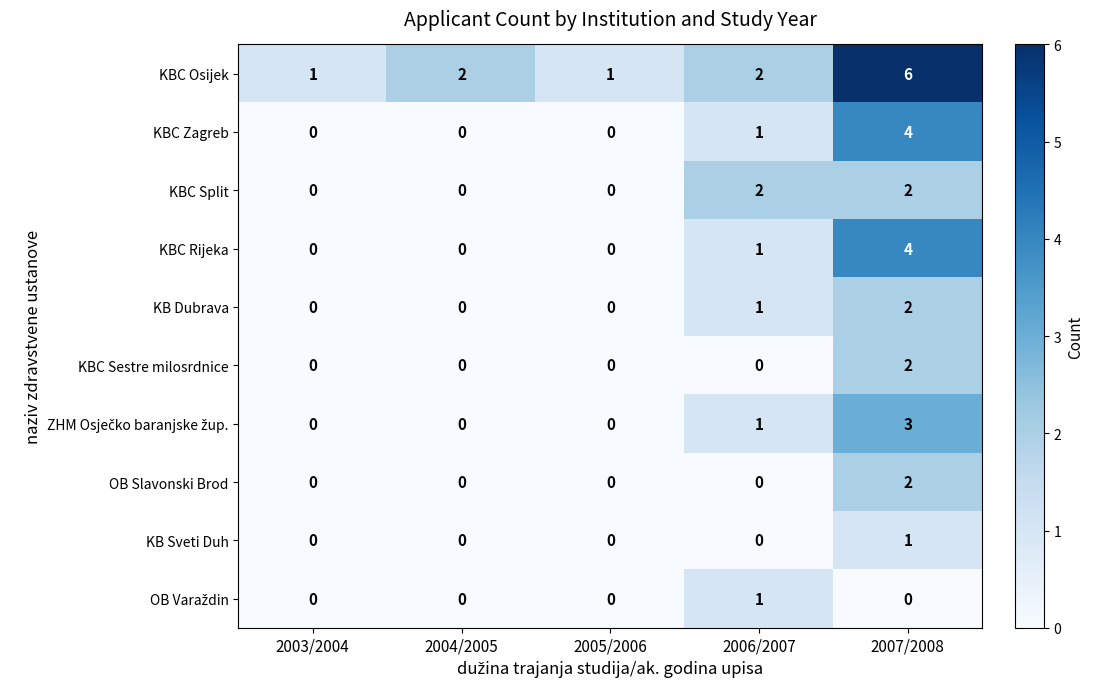

Which series changed the most between 2003/2004 and 2007/2008?

KBC Osijek